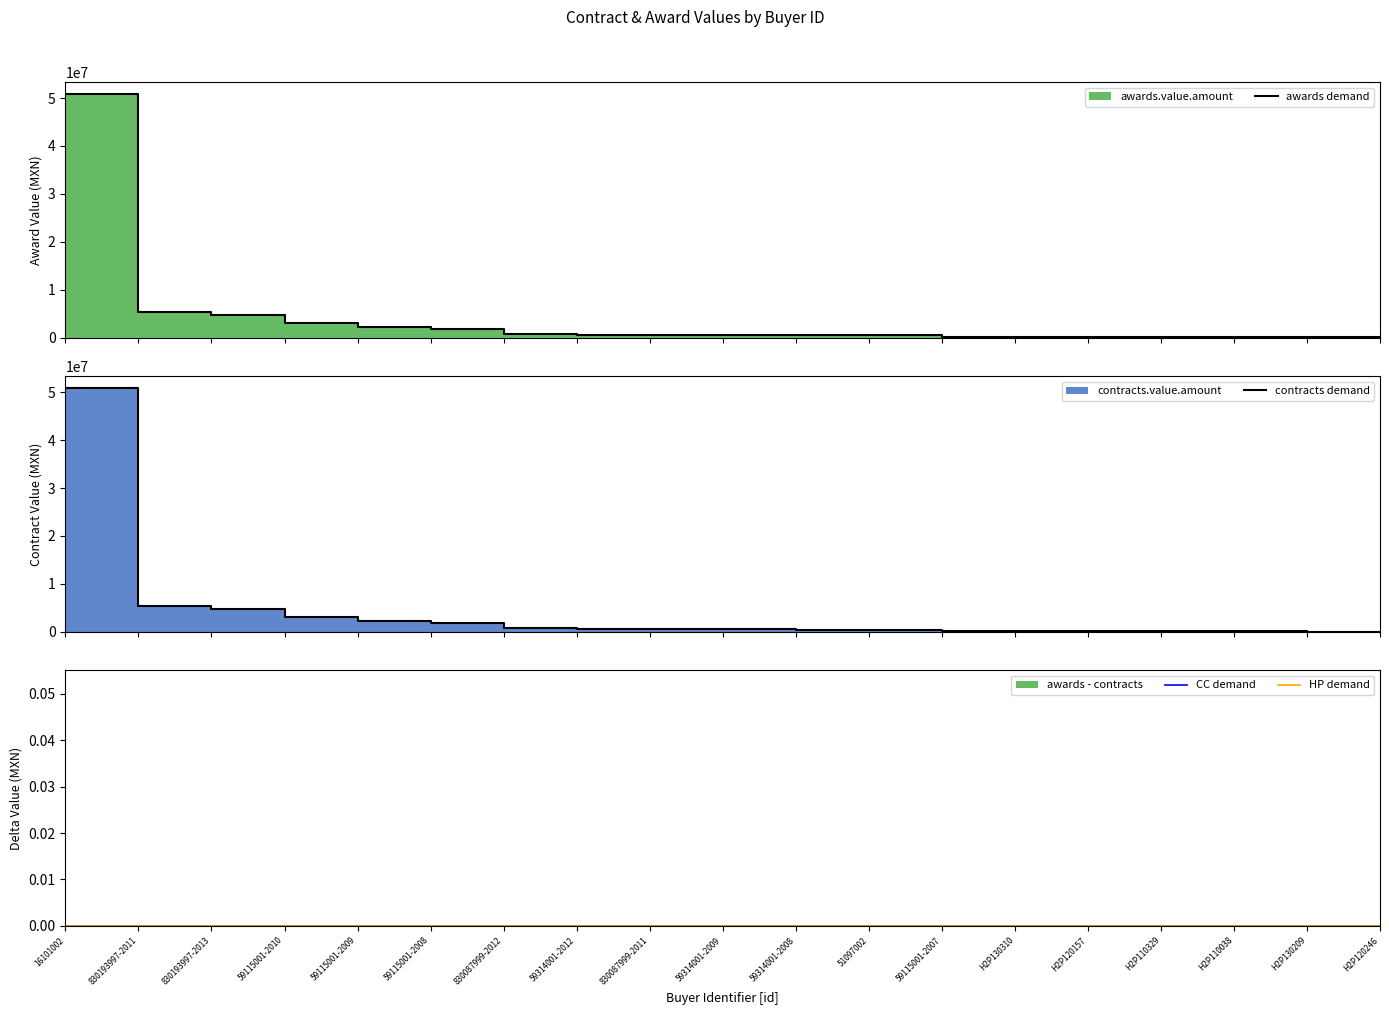

Which category has the lowest value in the awards demand series?

H2P120246